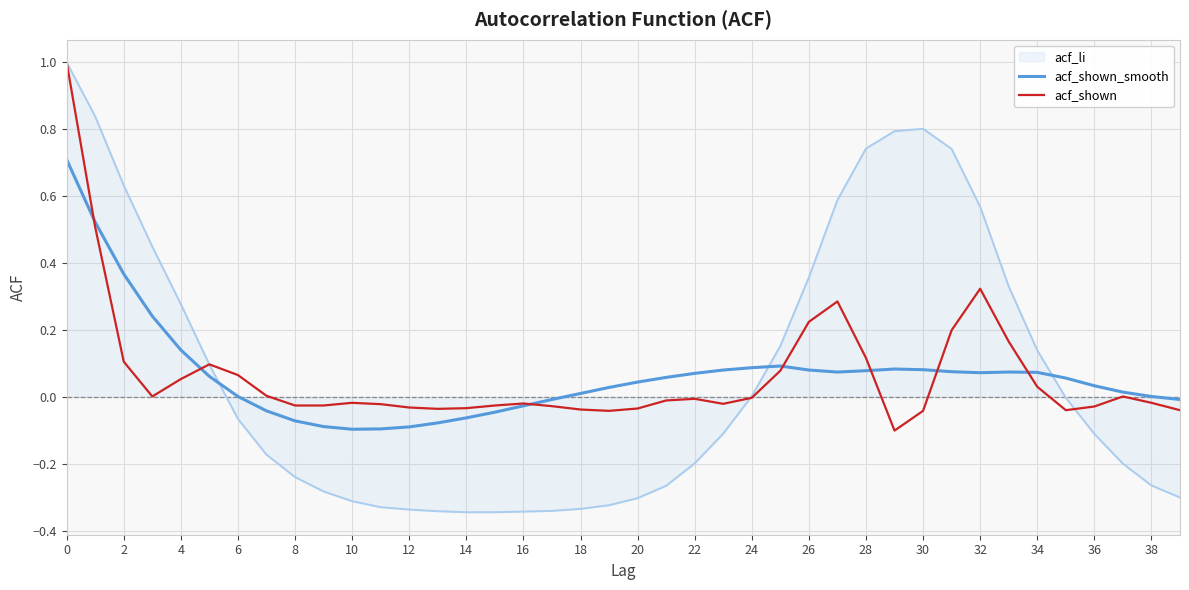

What is the greatest value displayed?

1.0